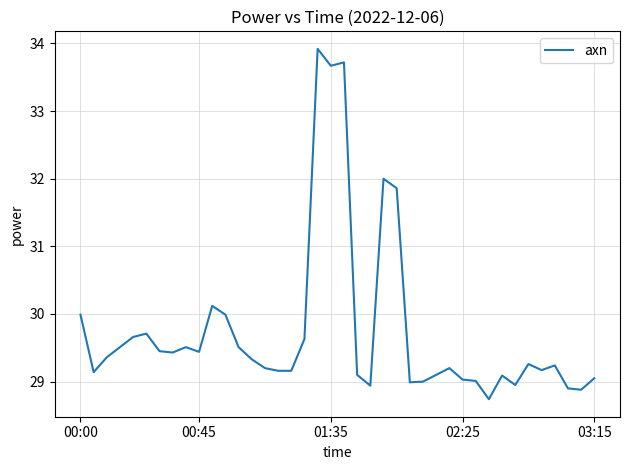

What is the greatest value displayed?

33.9